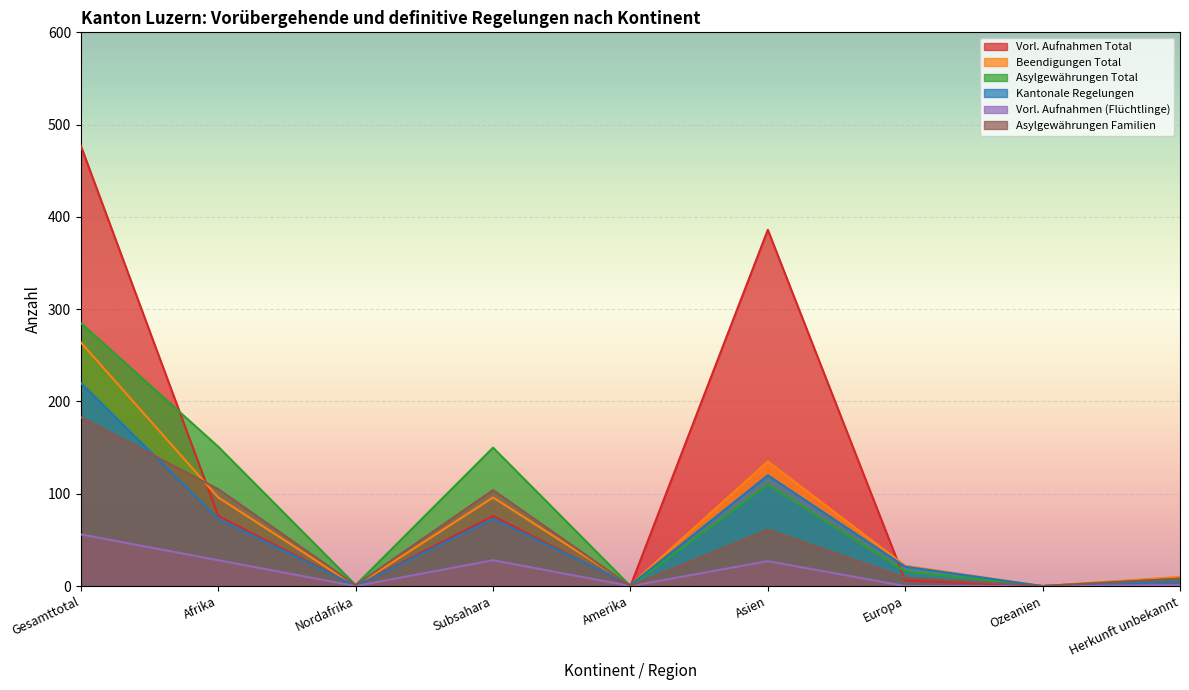

What are all the series names shown in the legend?

Vorl. Aufnahmen Total, Beendigungen Total, Asylgewährungen Total, Kantonale Regelungen, Vorl. Aufnahmen (Flüchtlinge), Asylgewährungen Familien